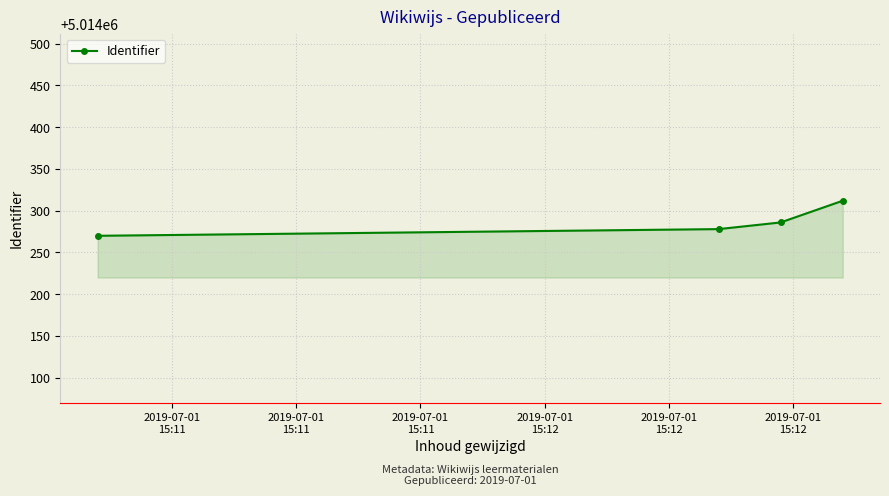

How many data points are above 5014286?

1